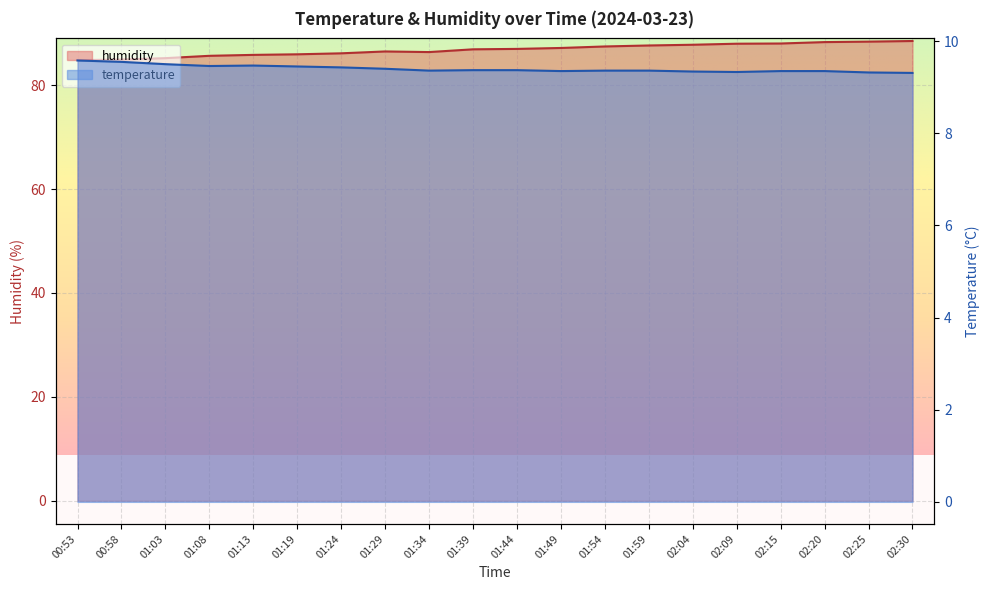

What is the smallest value displayed?

9.3